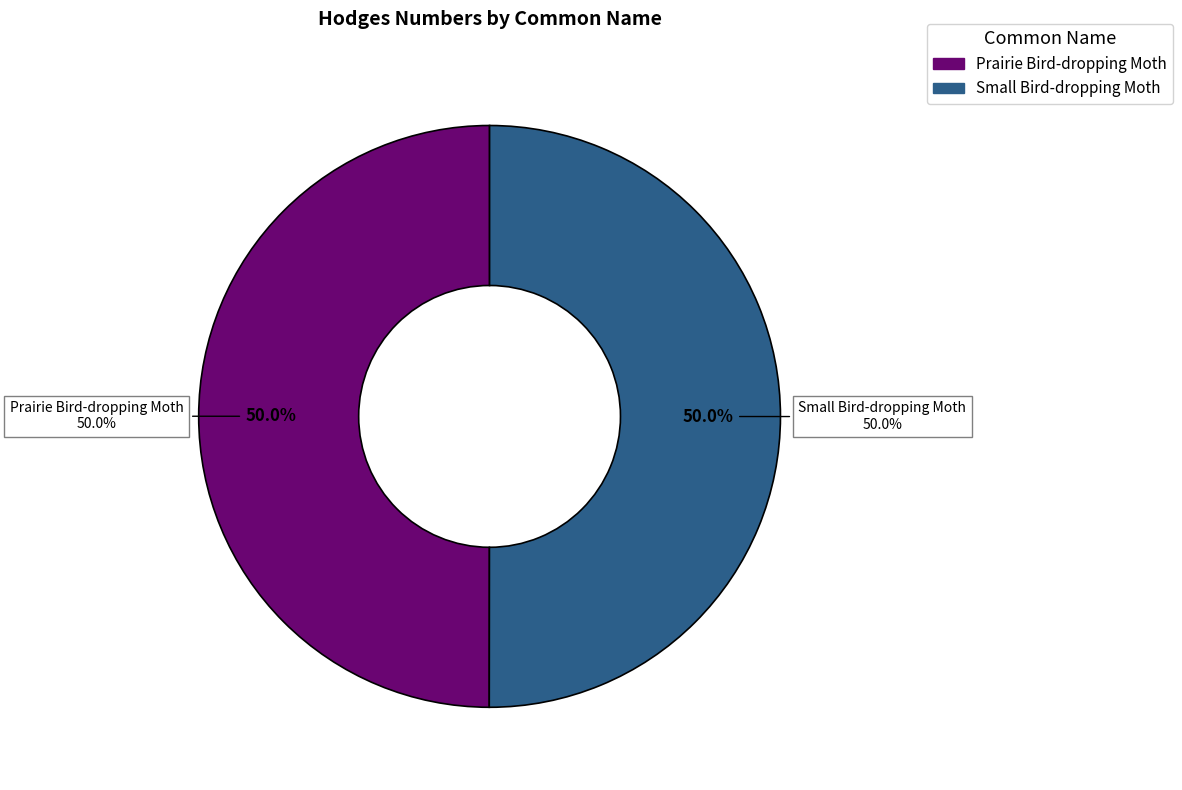

What percentage is the Small Bird-dropping Moth slice, to the nearest percent?

50%